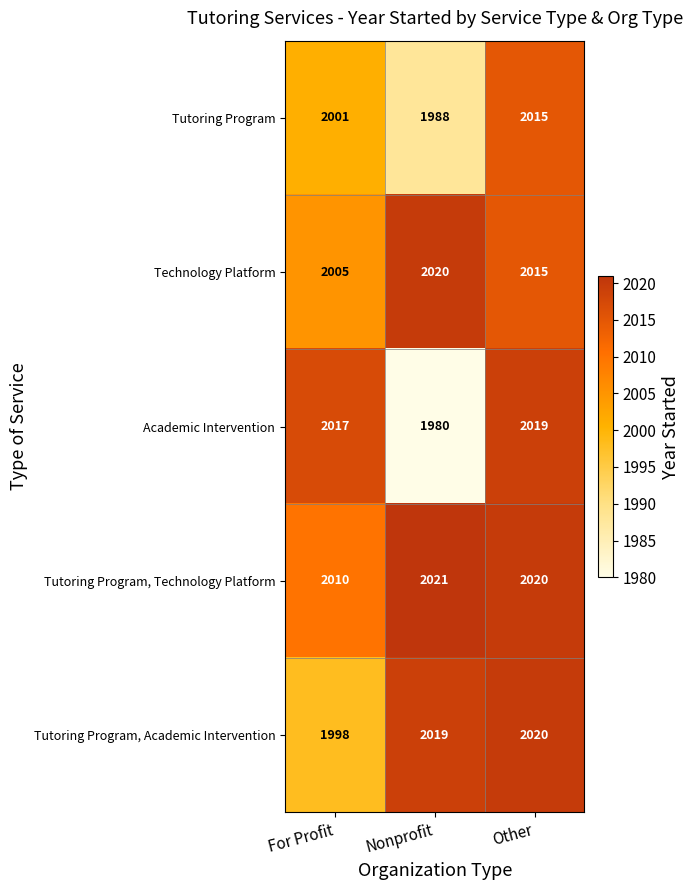

Reading left to right, what are all the values shown in this chart?

Tutoring Program: For Profit=2001	Nonprofit=1988	Other=2015
Technology Platform: For Profit=2005	Nonprofit=2020	Other=2015
Academic Intervention: For Profit=2017	Nonprofit=1980	Other=2019
Tutoring Program, Technology Platform: For Profit=2010	Nonprofit=2021	Other=2020
Tutoring Program, Academic Intervention: For Profit=1998	Nonprofit=2019	Other=2020